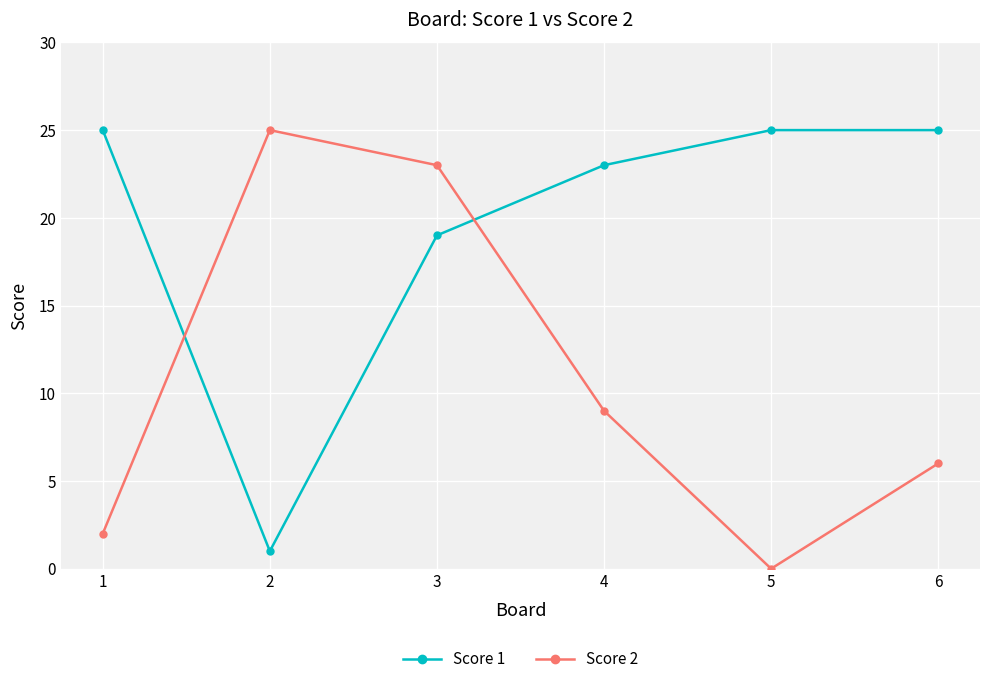

What is the sum of the Score 1 values at 4 and 3?

42